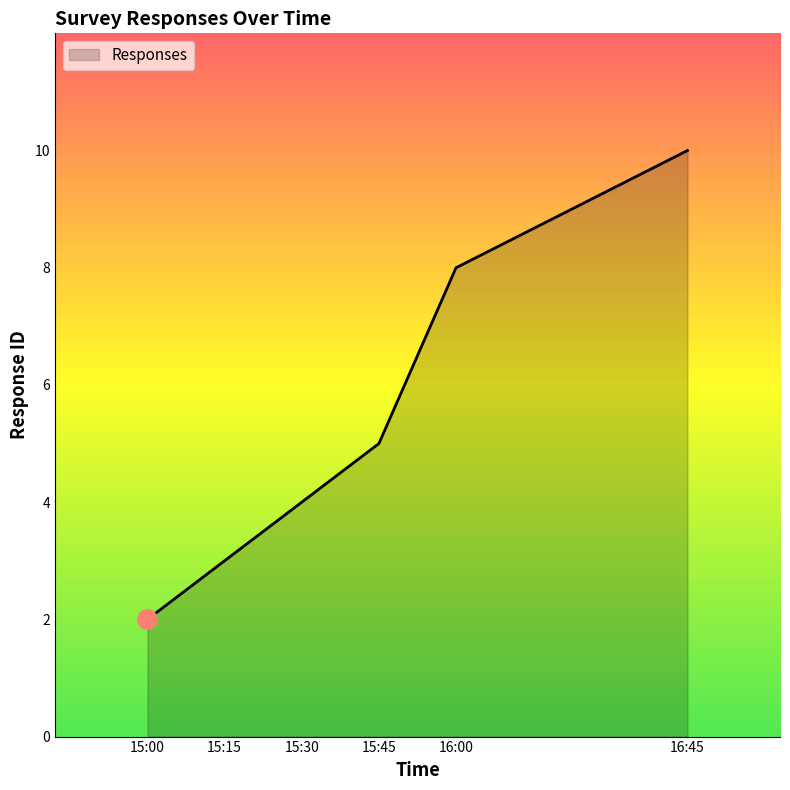

Is it true that the value at 16:00 is 3?

False